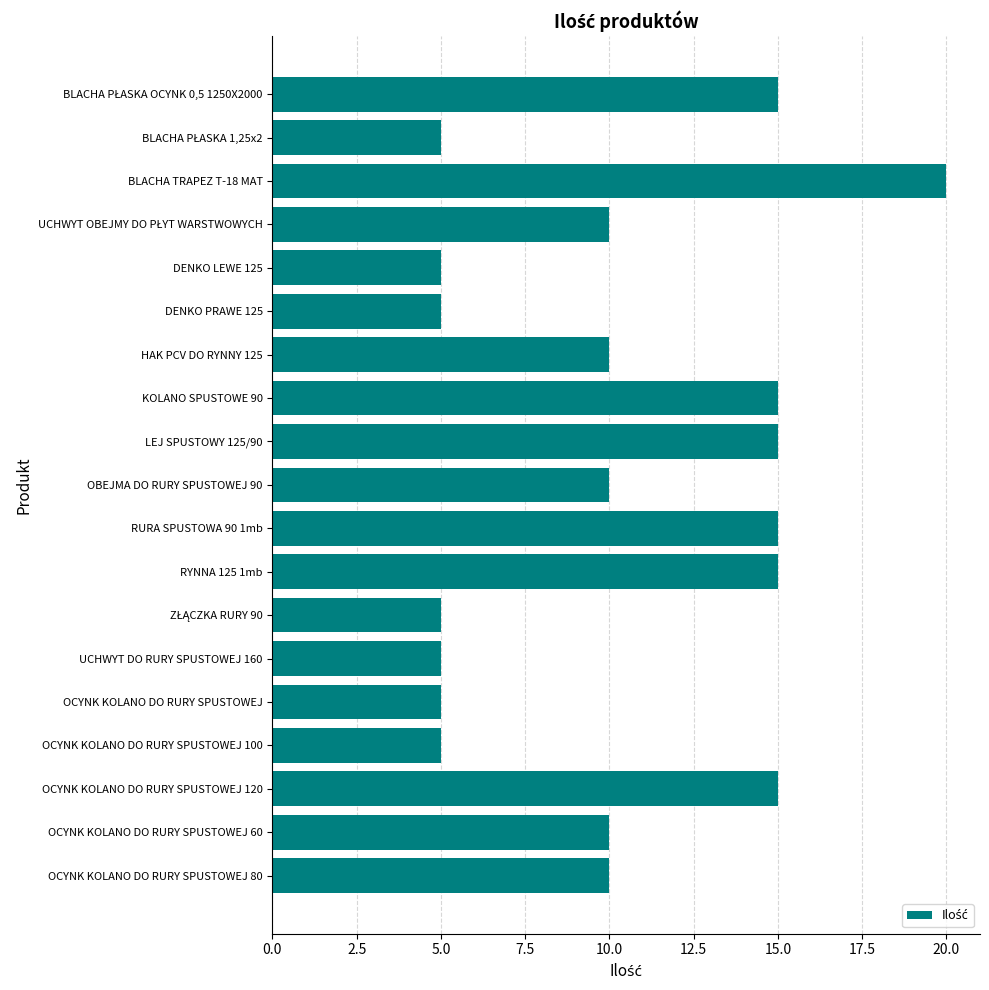

How many values are between 5 and 15?

18